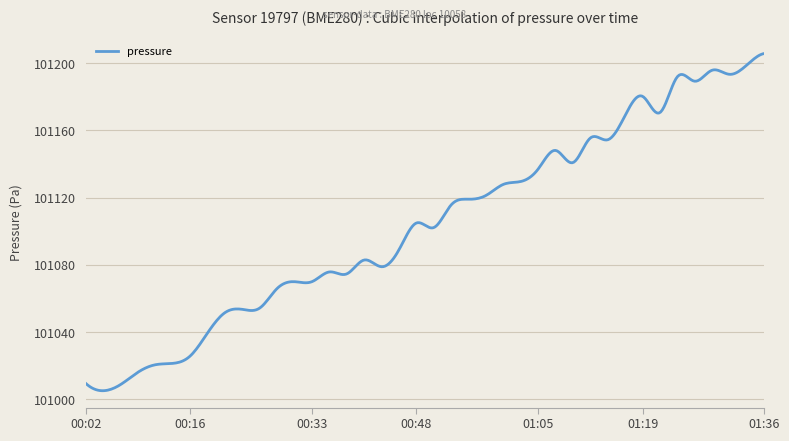

What is the smallest value displayed?

101005.1